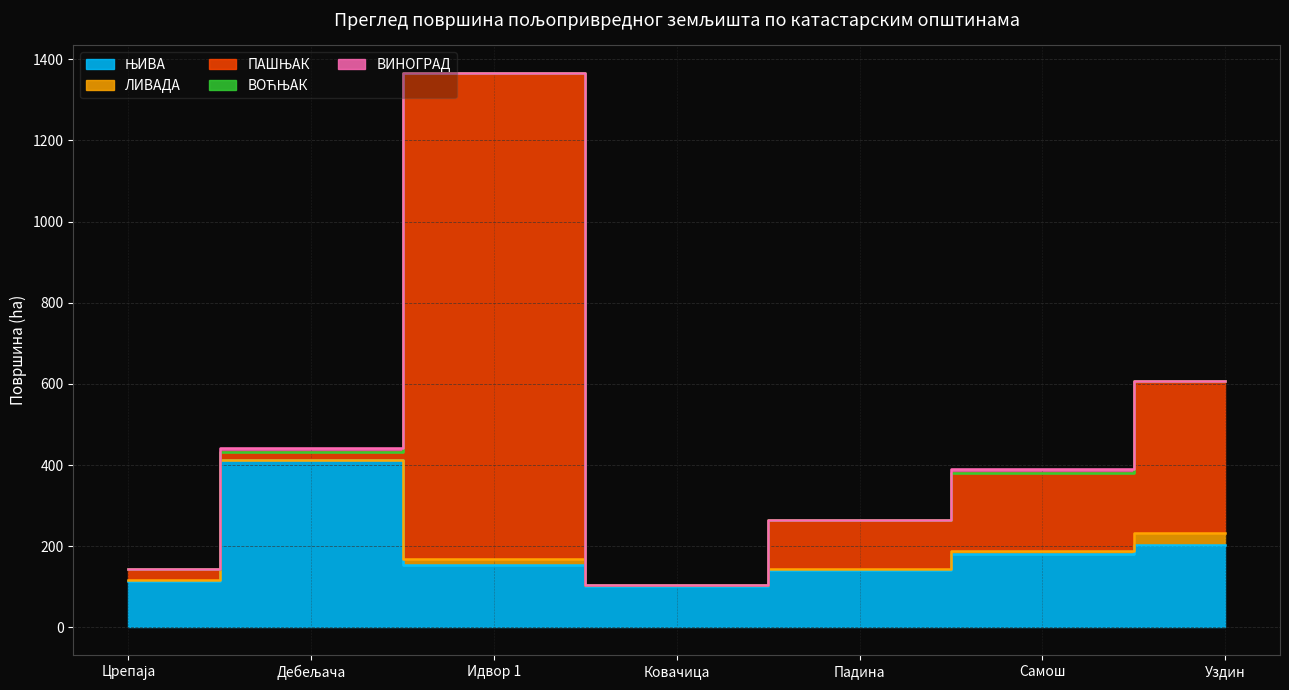

What is the total value across all series at Идвор 1?

1366.0